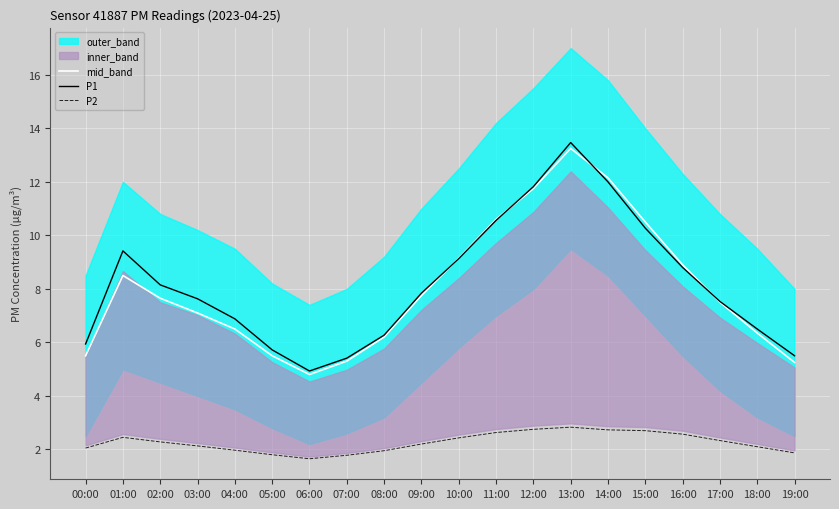

Which category has the highest value across all series?

13:00